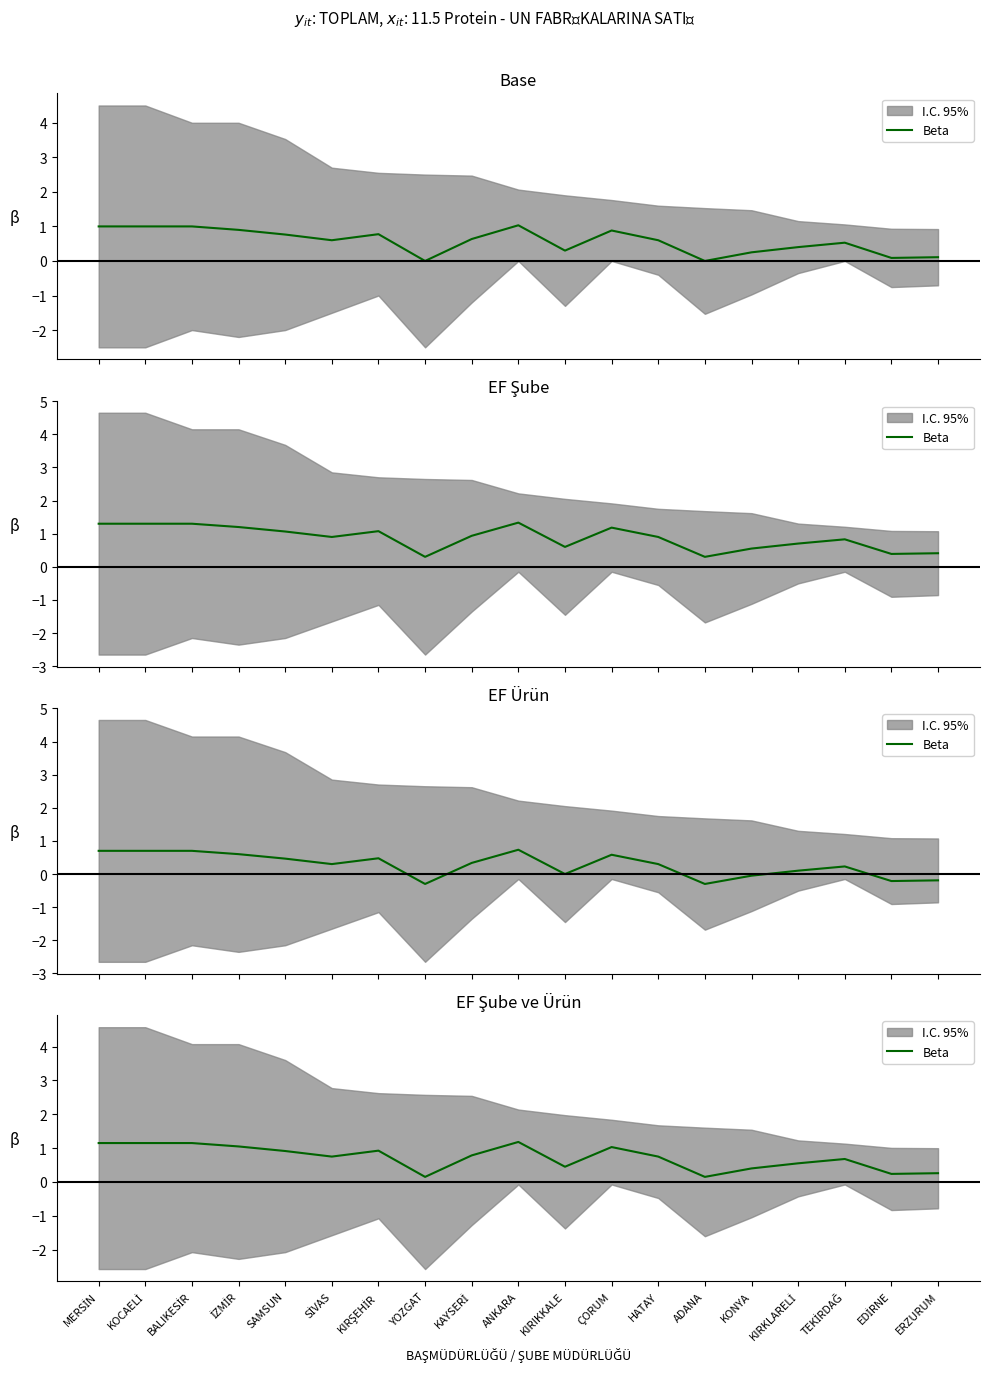

How many interior local peaks (higher than both neighbors) does the data have?

4